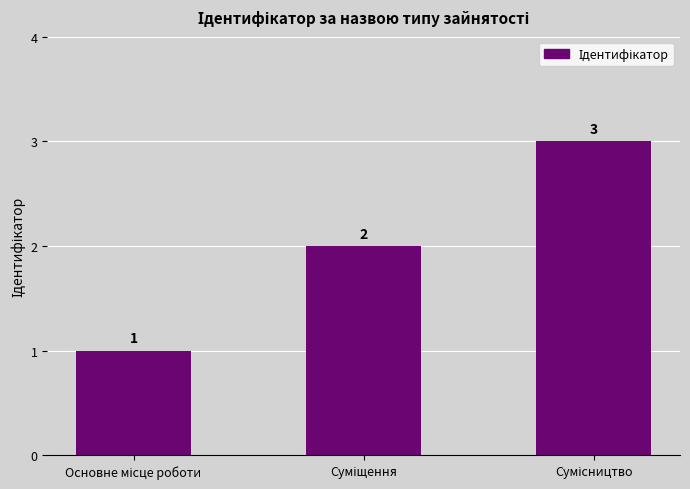

How many values are between 1 and 3?

3